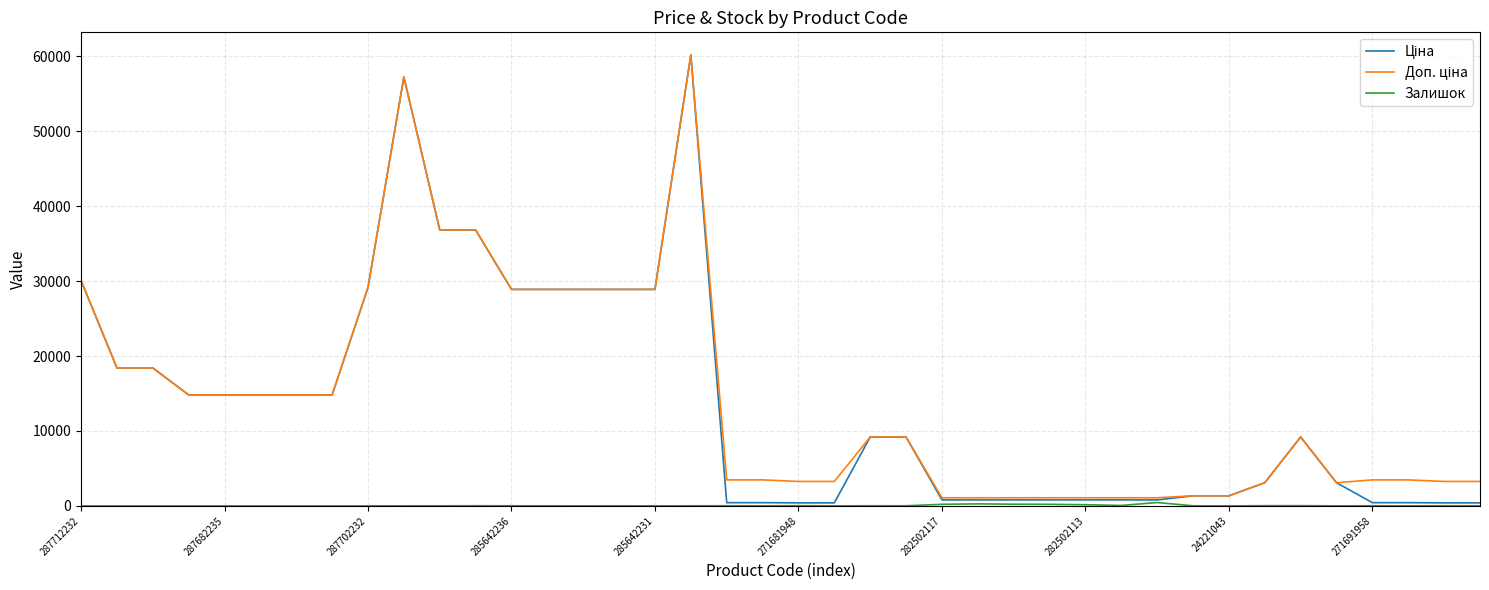

What is the maximum value shown in the chart?

60205.6